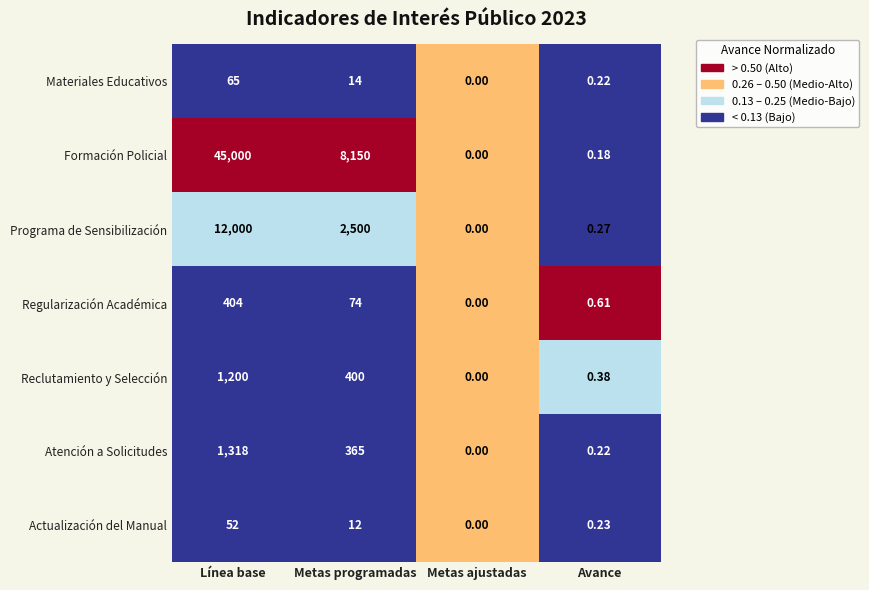

Which series has the largest range (max minus min)?

Formación Policial